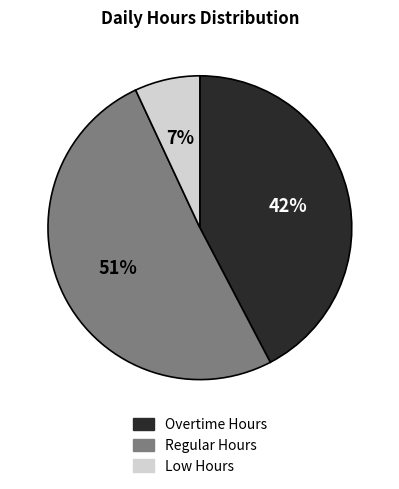

To the nearest percent, what is the average slice percentage?

33%